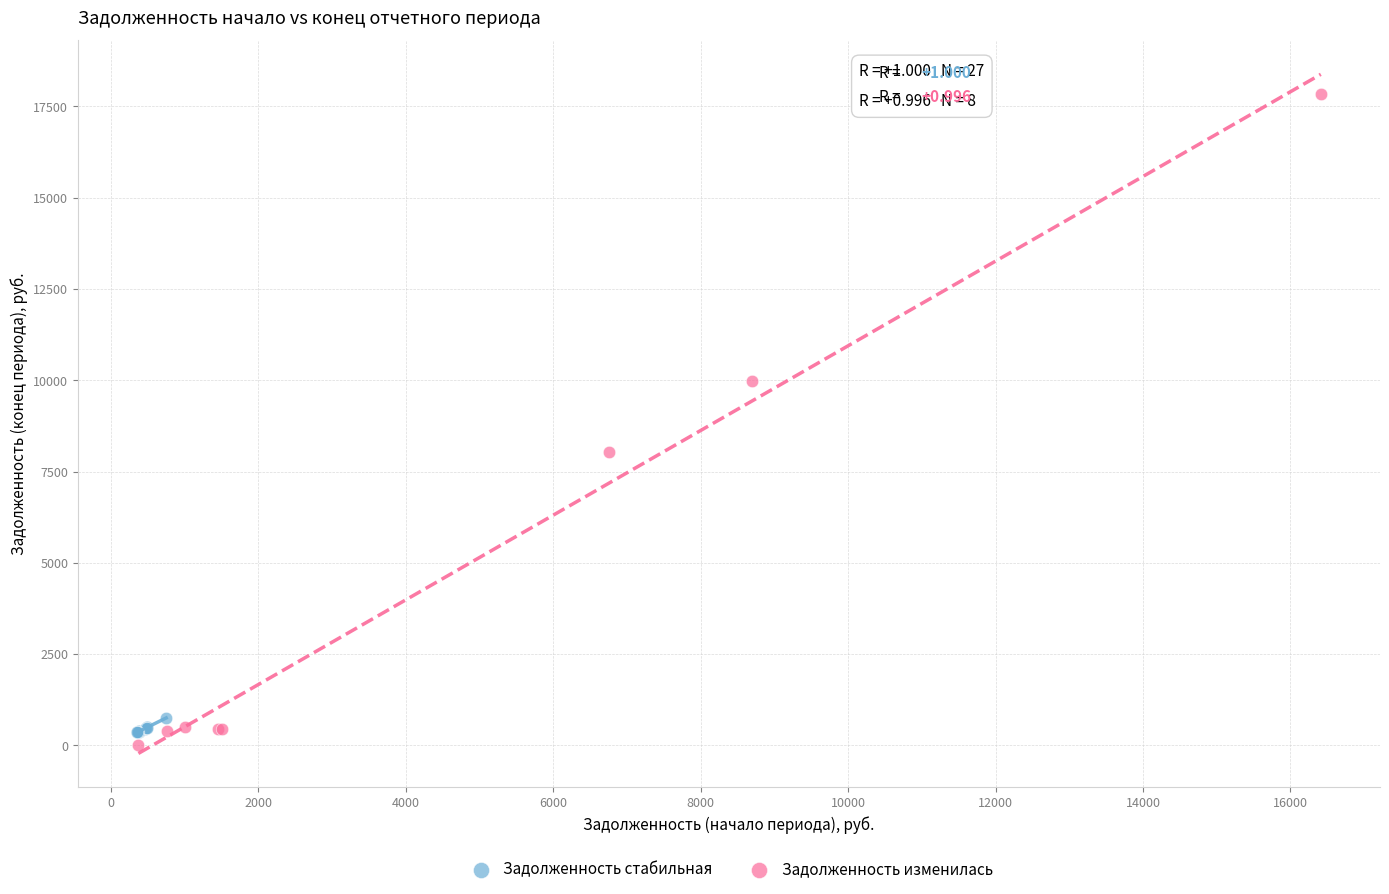

Which series has the widest spread of Y values?

Задолженность изменилась